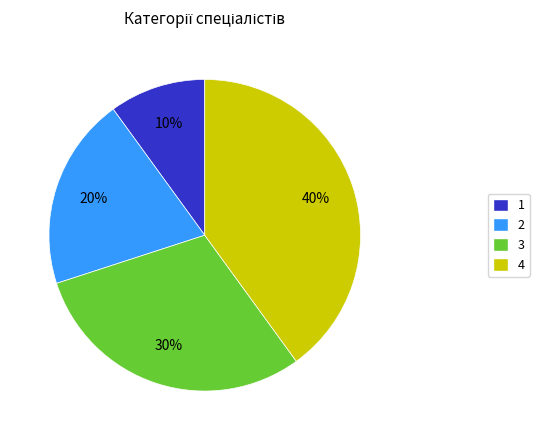

To the nearest percent, what is the average slice percentage?

25%